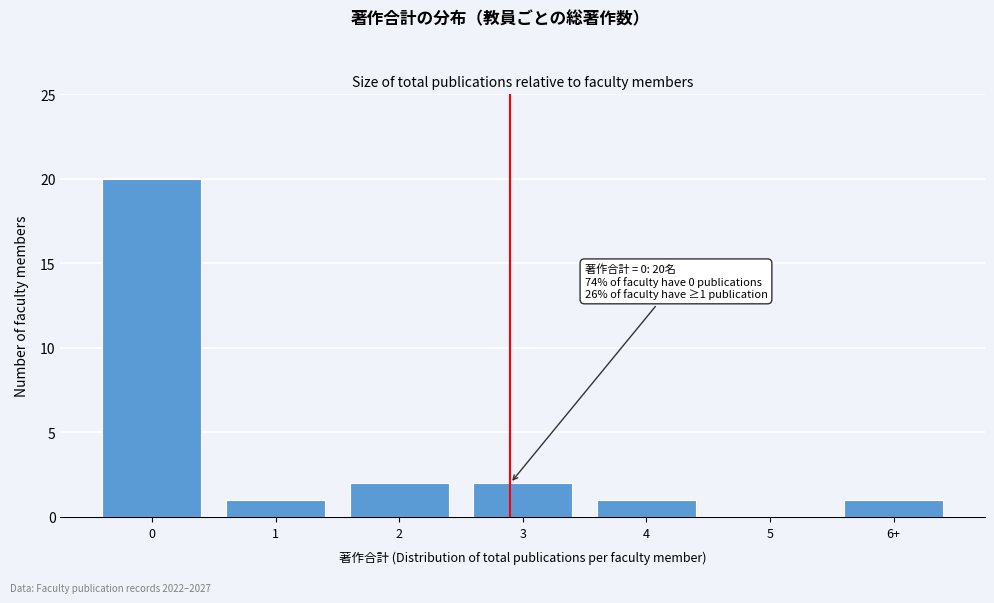

Reading left to right, list all the values displayed in this chart.

0=20	1=1	2=2	3=2	4=1	5=0	6+=1